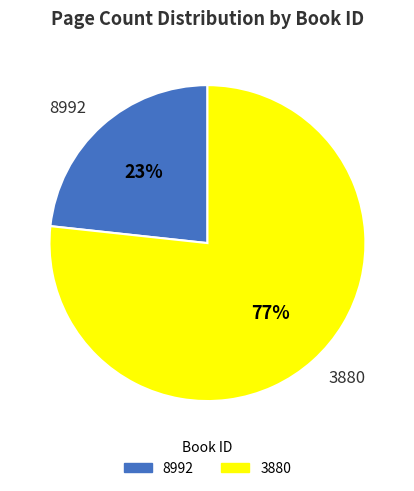

Which slice is the largest?

3880